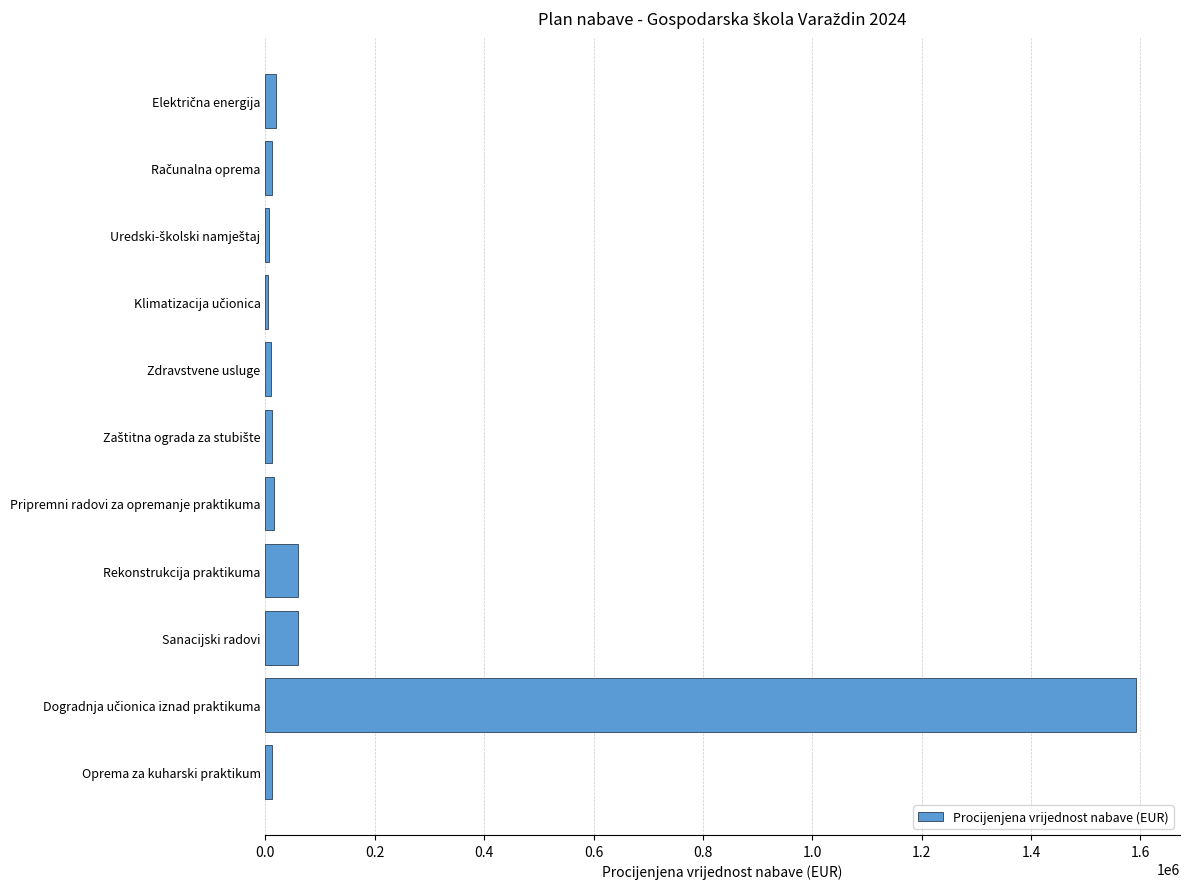

What is the sum of all values?

1808673.6